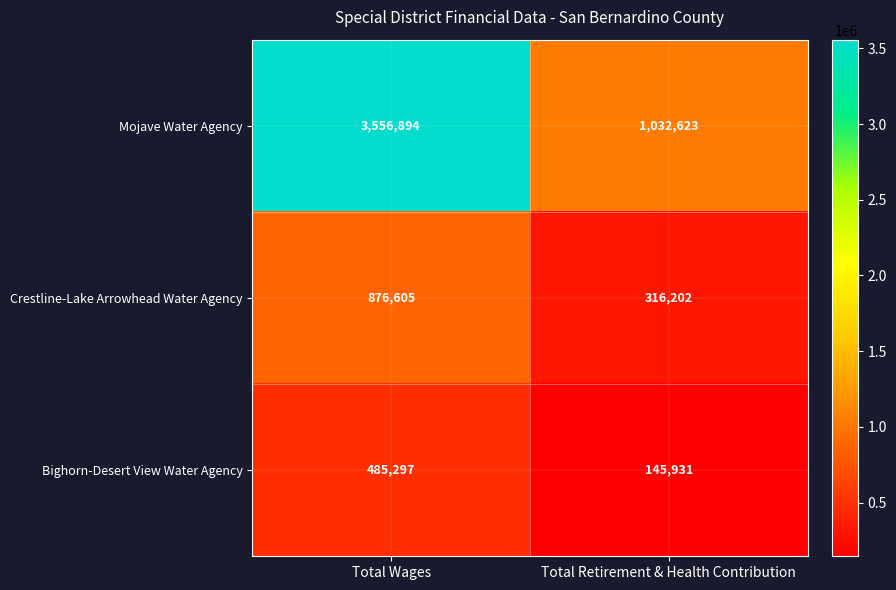

The Mojave Water Agency series shows 3556894 at Total Wages. True or false?

True